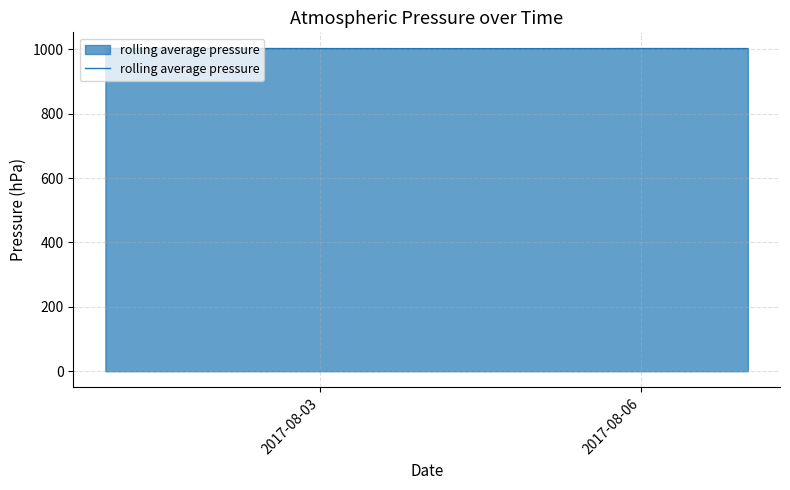

What is the minimum value shown in the chart?

1002.4